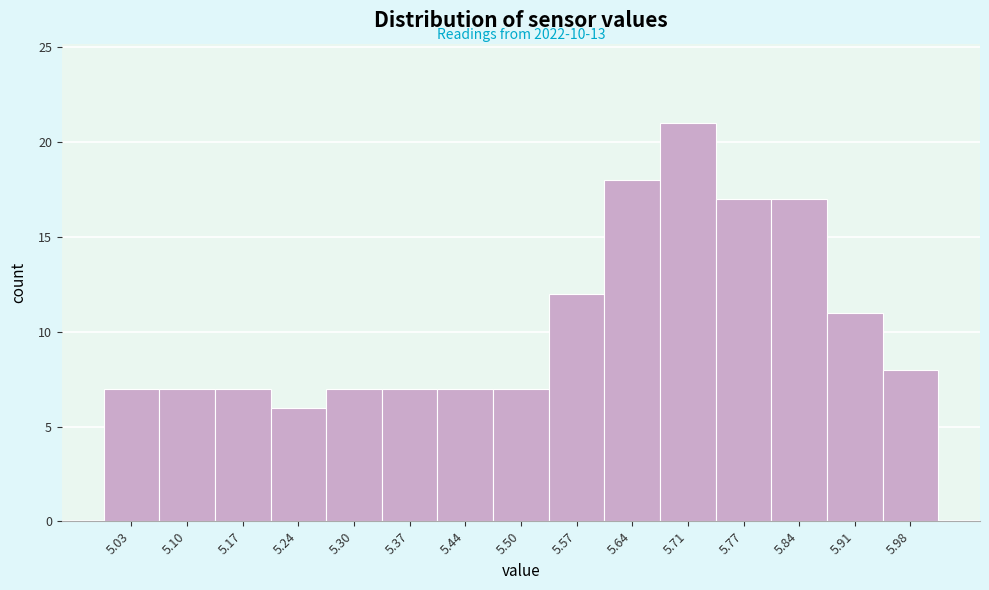

Which range on the x-axis has the tallest bar?

5.67 to 5.74